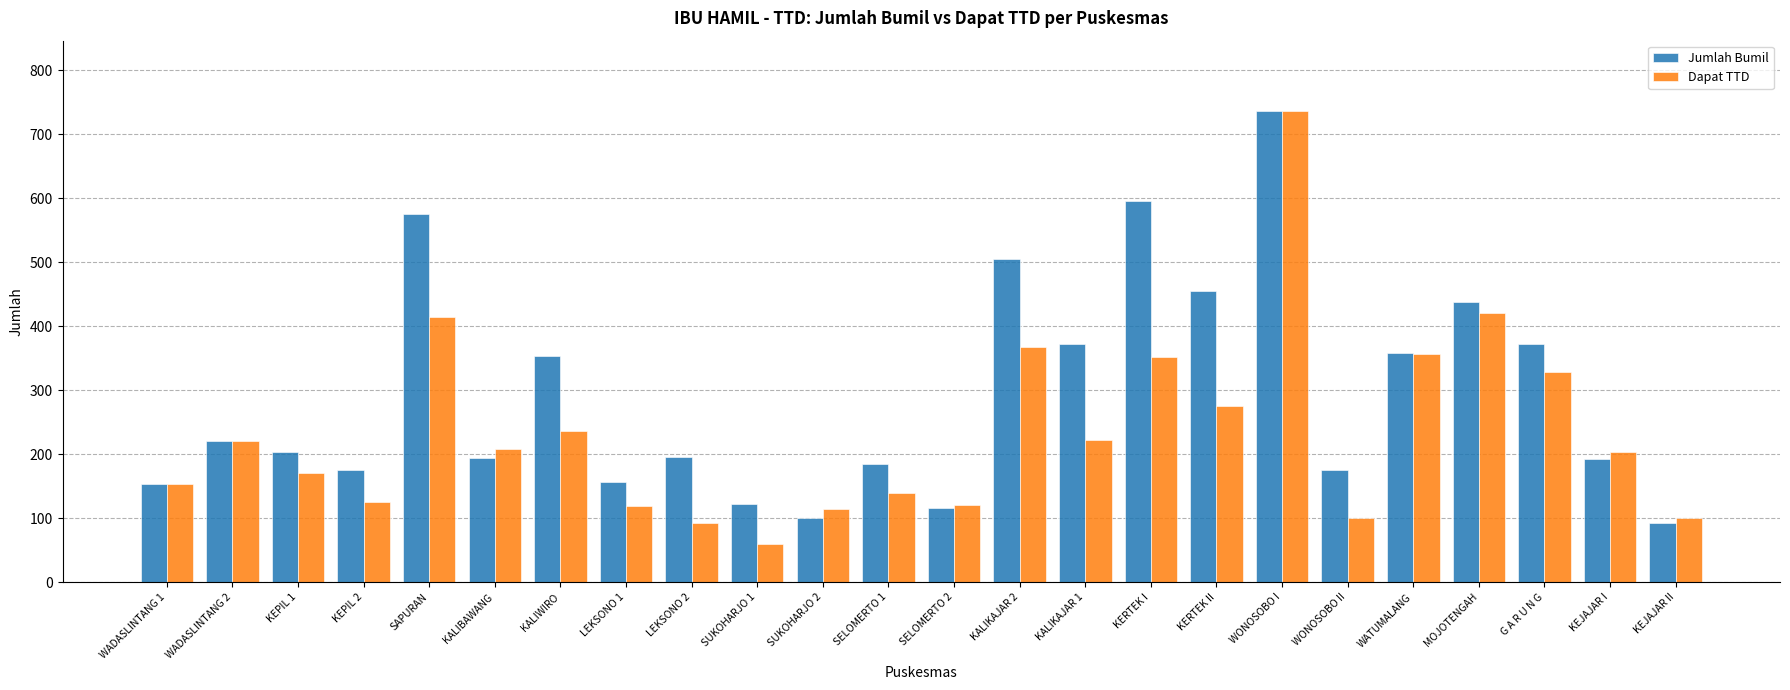

What is the difference between the maximum and minimum values in the Jumlah Bumil series?

643